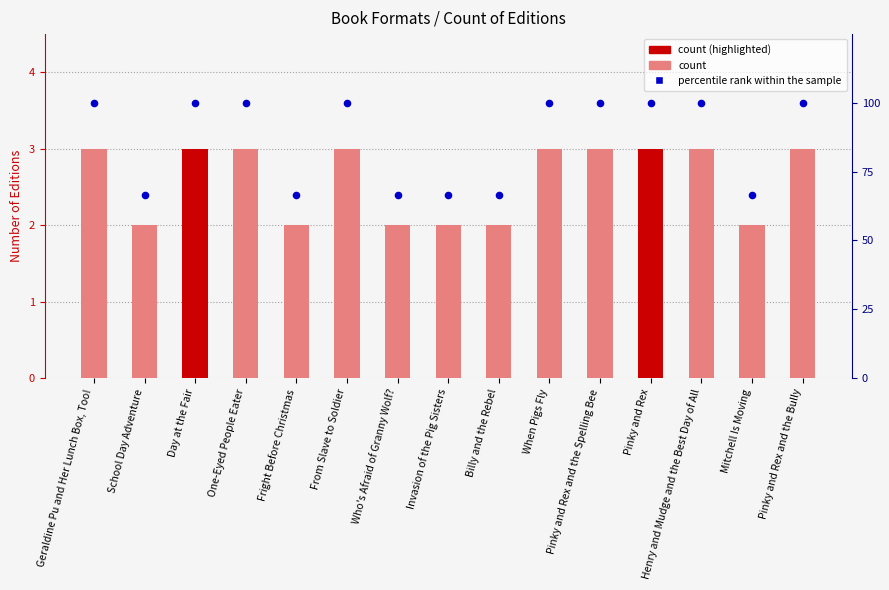

At which category is the sum across all series the highest?

Geraldine Pu and Her Lunch Box, Too!